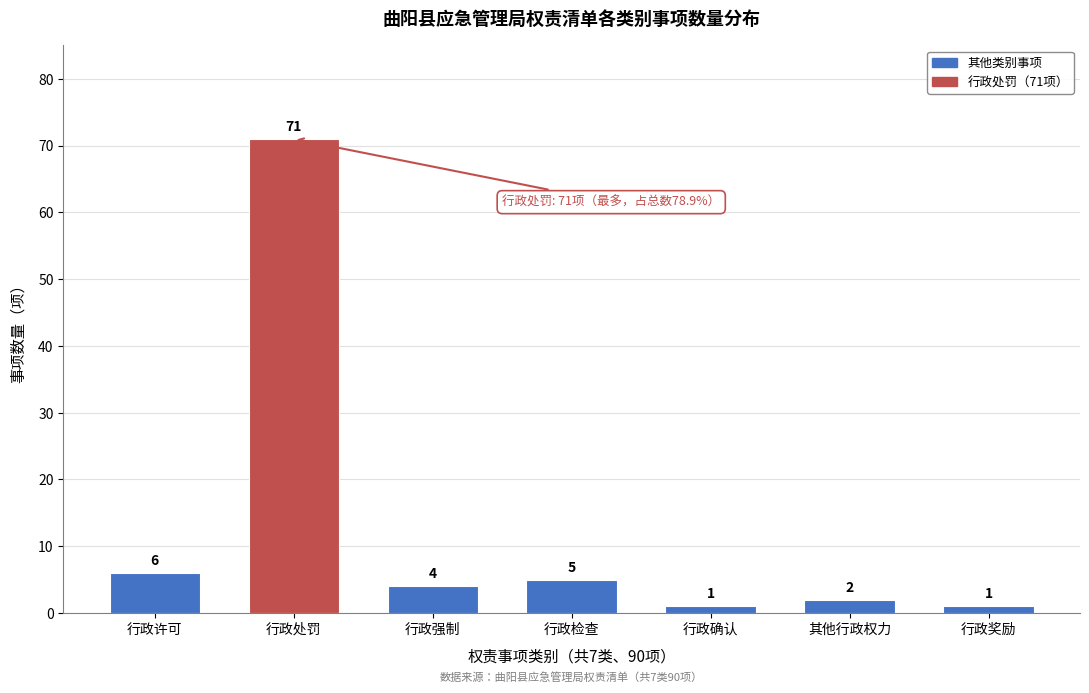

Reading right to left, transcribe all the data shown in this chart.

1	2	1	5	4	71	6